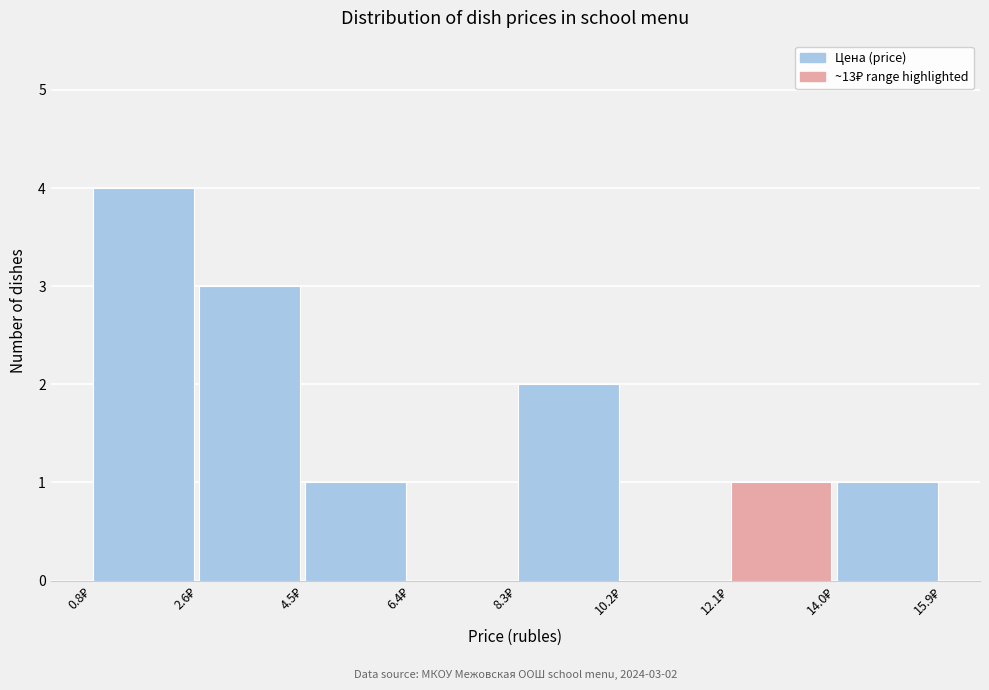

Which range on the x-axis has the tallest bar?

0.8 to 2.6